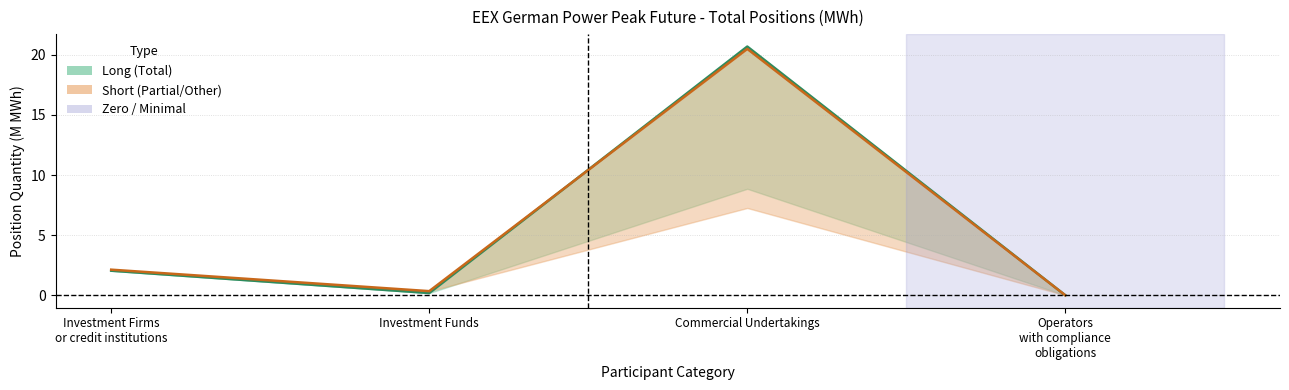

How many categories are shown in the chart?

4